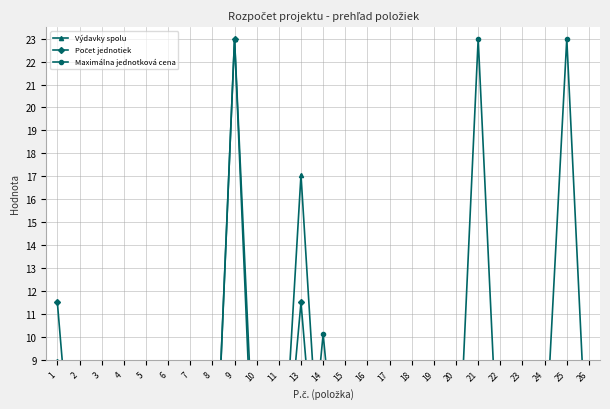

Which category has the highest value in the Maximálna jednotková cena series?

21